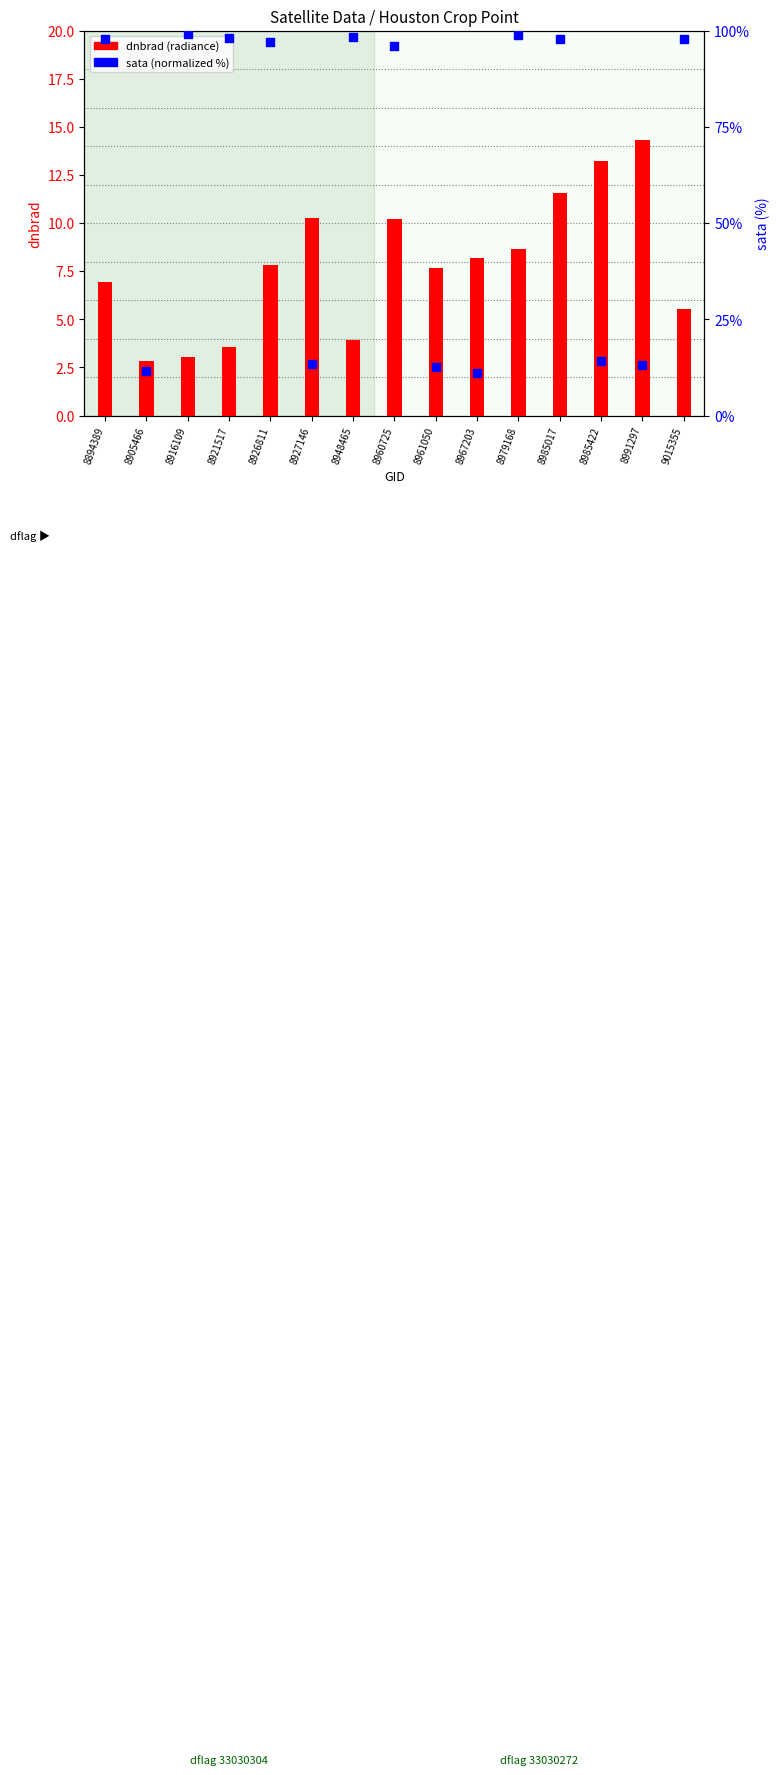

What is the total value across all series at 8926811?

104.8